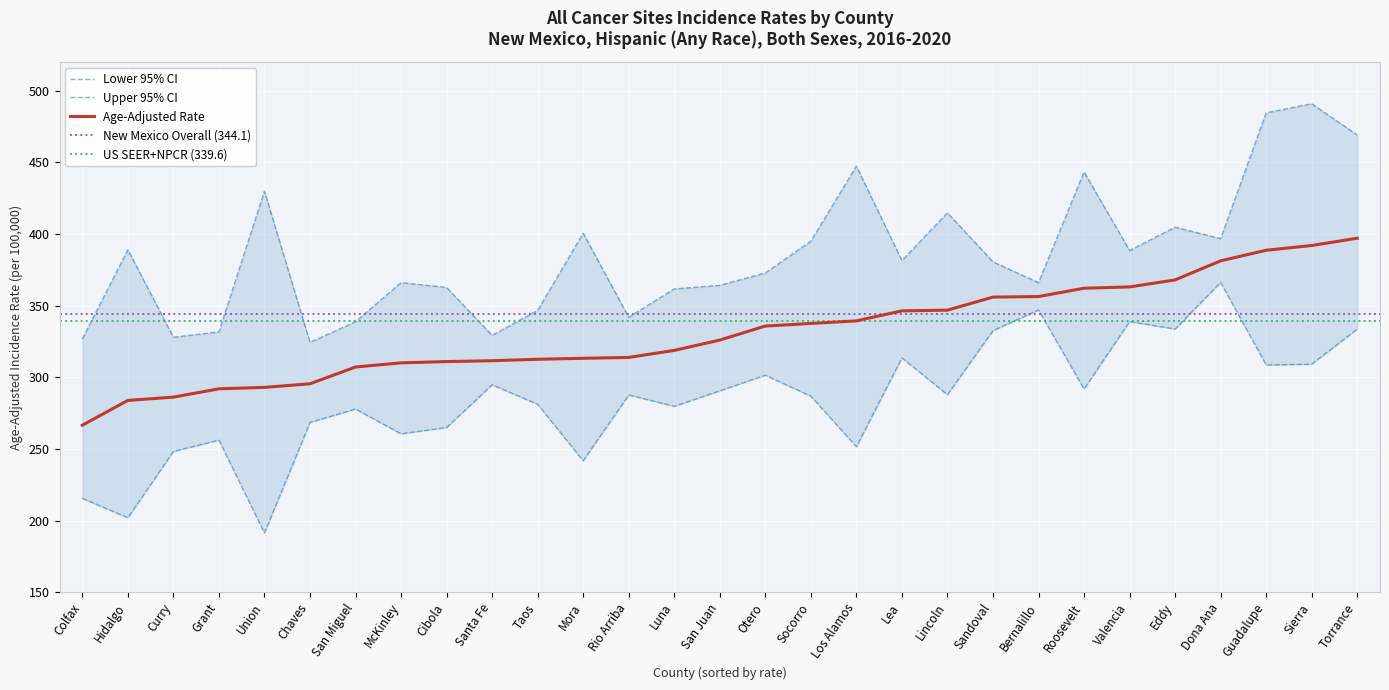

True or false: Lower 95% CI and Age-Adjusted Rate cross at least once.

False